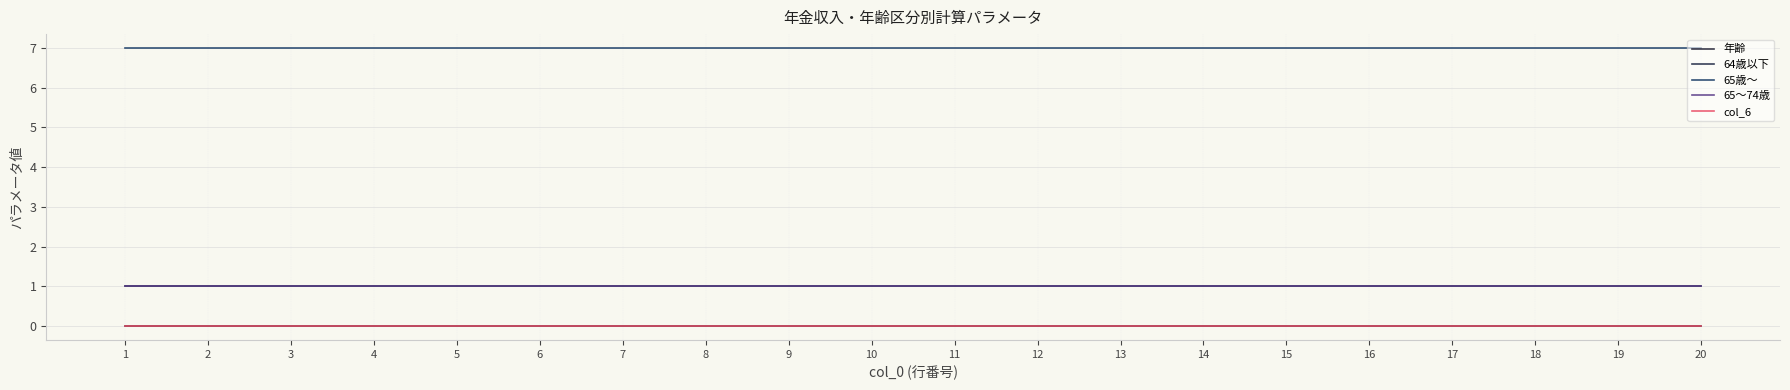

Does the chart display data point markers on the line(s)?

No